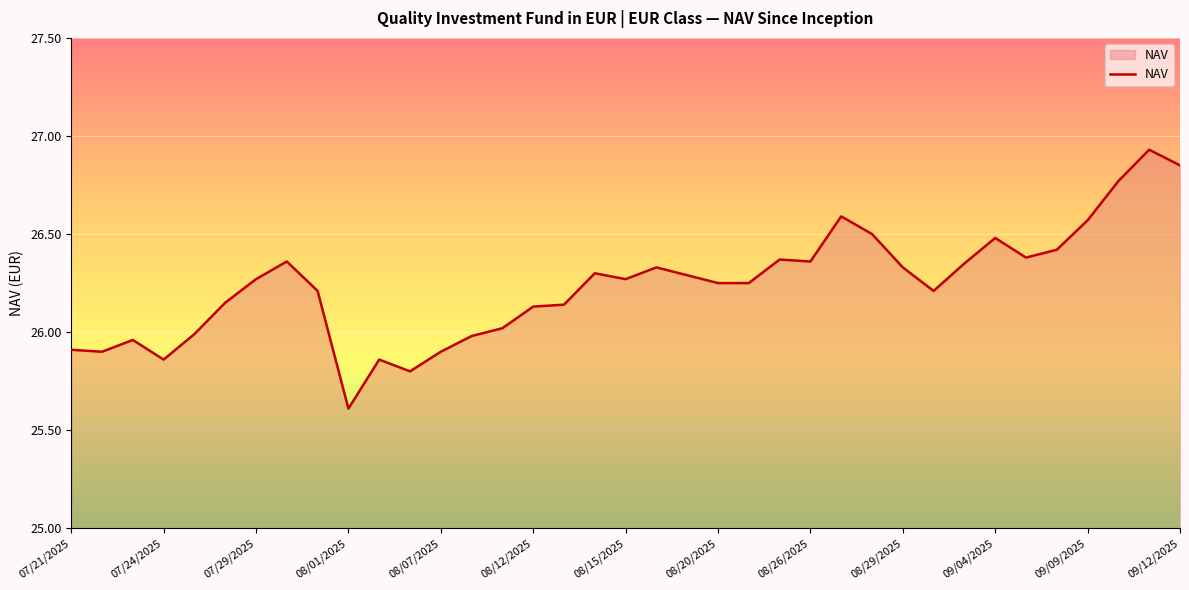

What is the difference between the maximum and minimum values?

1.3